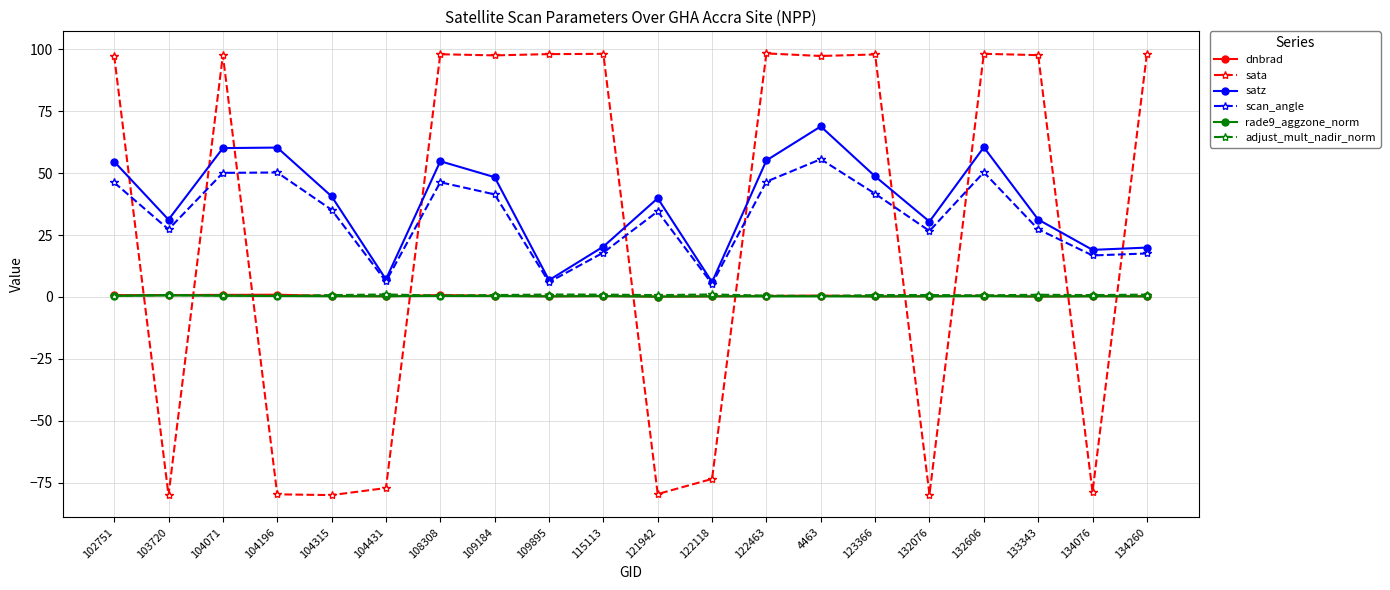

The value of scan_angle at 4463 is 55.6. True or false?

True